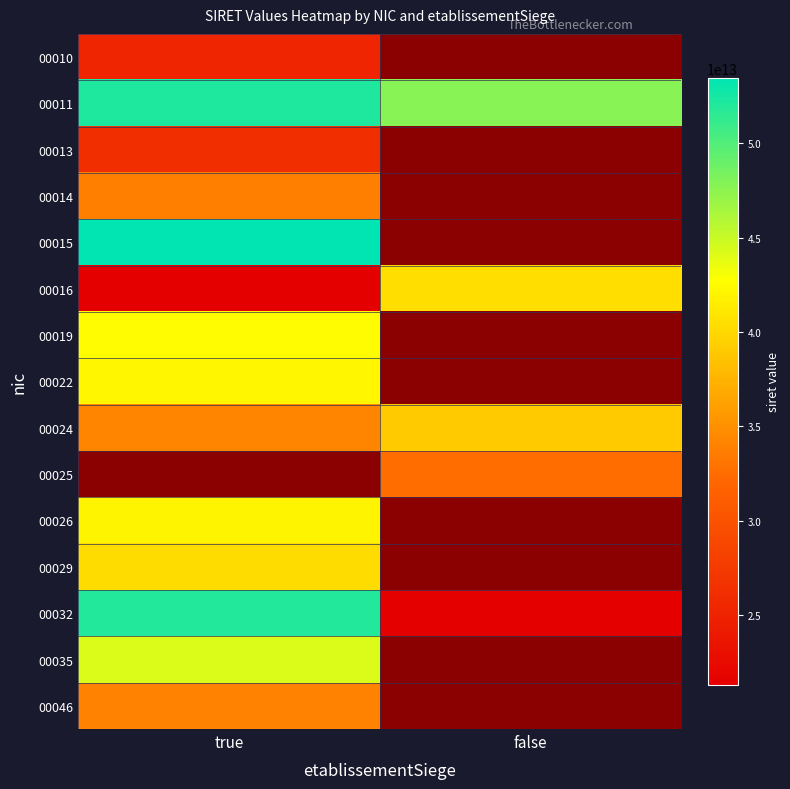

The 00029 series shows 13674936653708.7 at true. True or false?

False